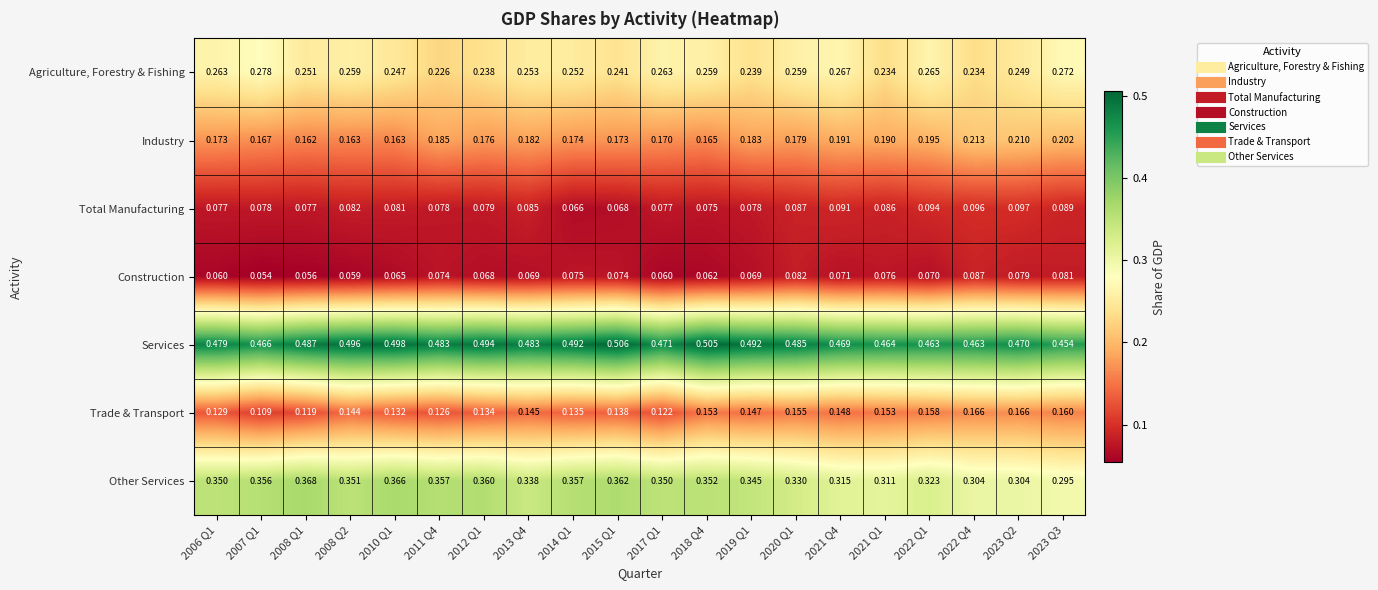

What is the total value across all series at 2014 Q1?

1.6